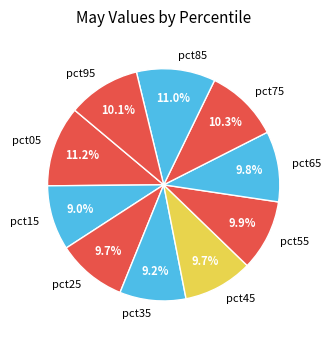

To the nearest percent, what percentage of the pie is pct65?

10%